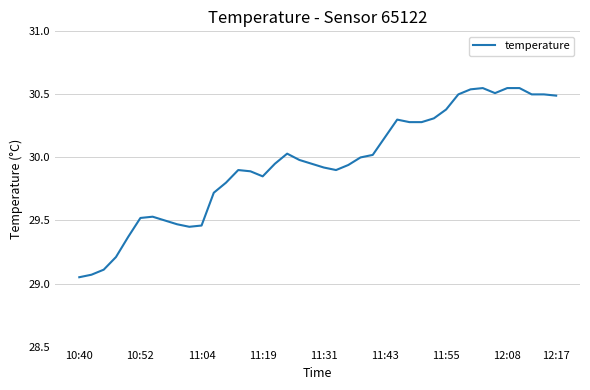

What is the difference between the maximum and minimum values?

1.5